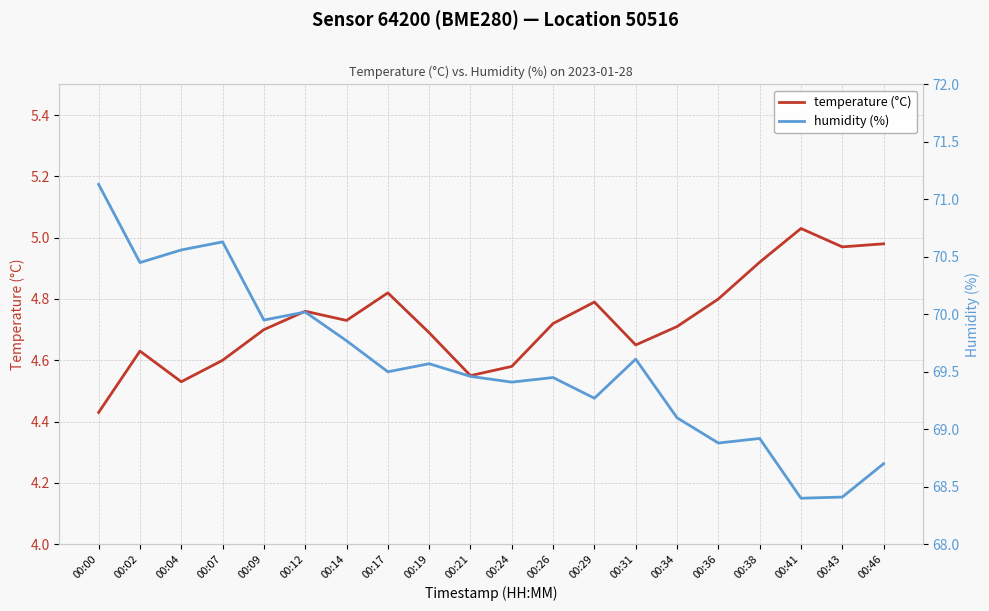

What is the total value across all series at 00:09?

74.7